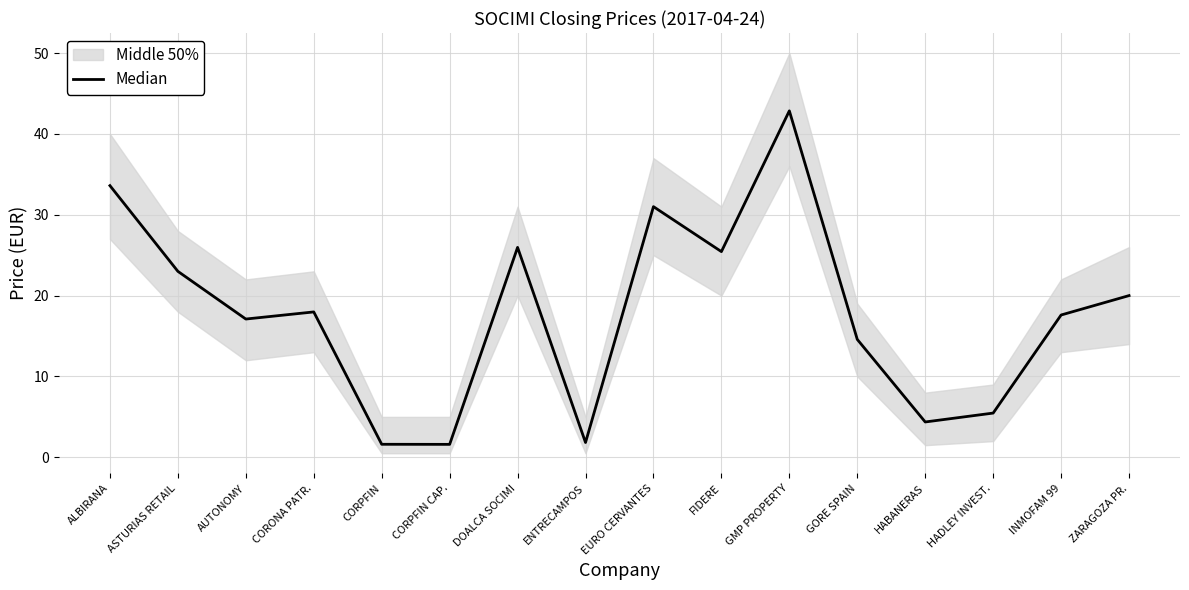

Which has a higher value, HADLEY INVEST. or ALBIRANA?

ALBIRANA